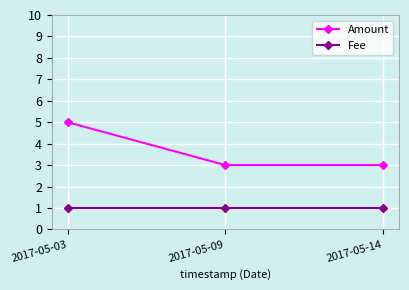

What are all the series names shown in the legend?

Amount, Fee